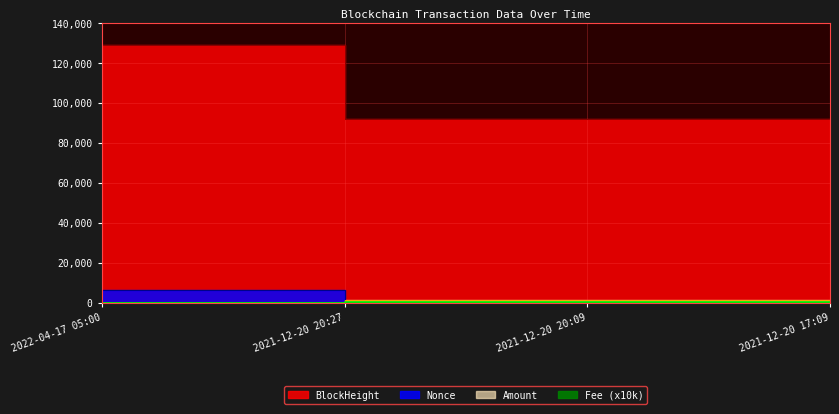

What is the maximum value shown in the chart?

128797.0